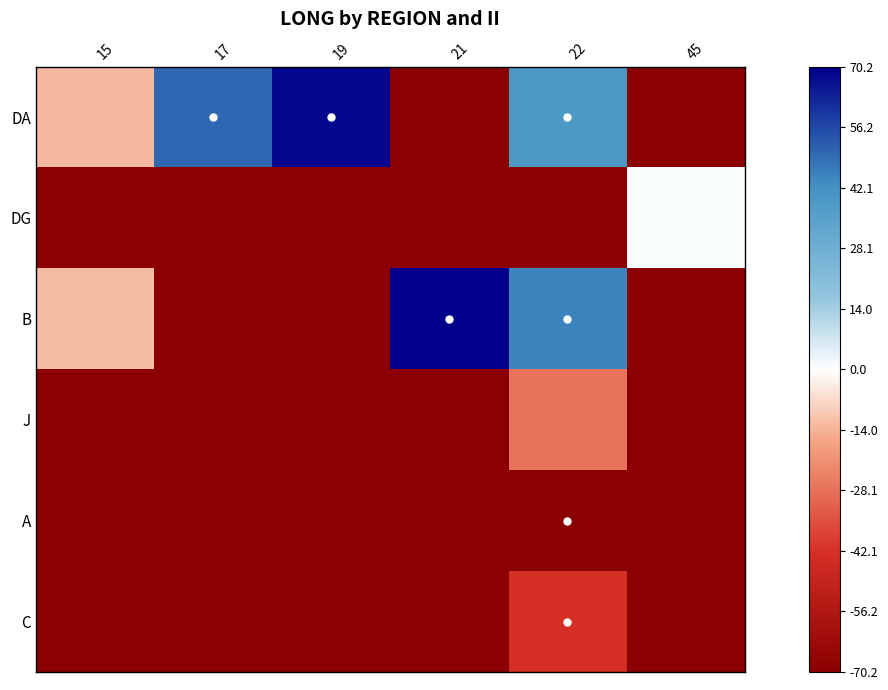

List the series in order of their peak value, lowest first.

A, C, J, DG, DA, B